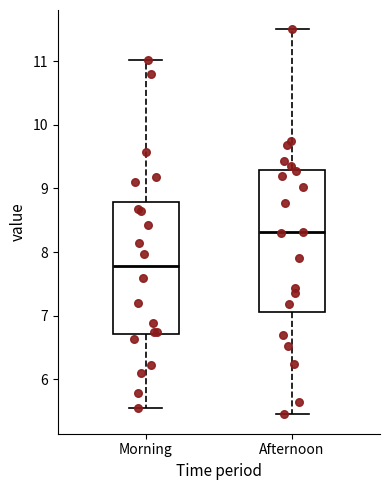

Reading left to right, transcribe this box plot: for each box, give where its median line is, the range the box spans, and where its two whiskers end, as read against the y-axis. The values are not printed on the chart, so give them approximately, as read against the axis.

Morning: median 7.8, box 6.7 to 8.8, whiskers 5.6 to 11.0
Afternoon: median 8.3, box 7.1 to 9.3, whiskers 5.5 to 11.5